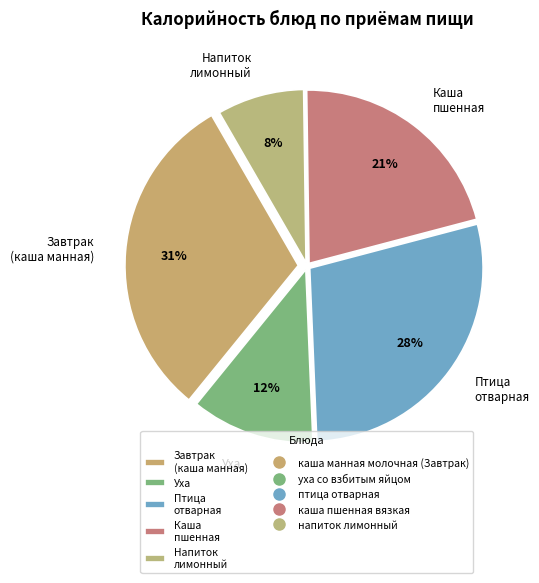

Which slice is the smallest?

Напиток лимонный